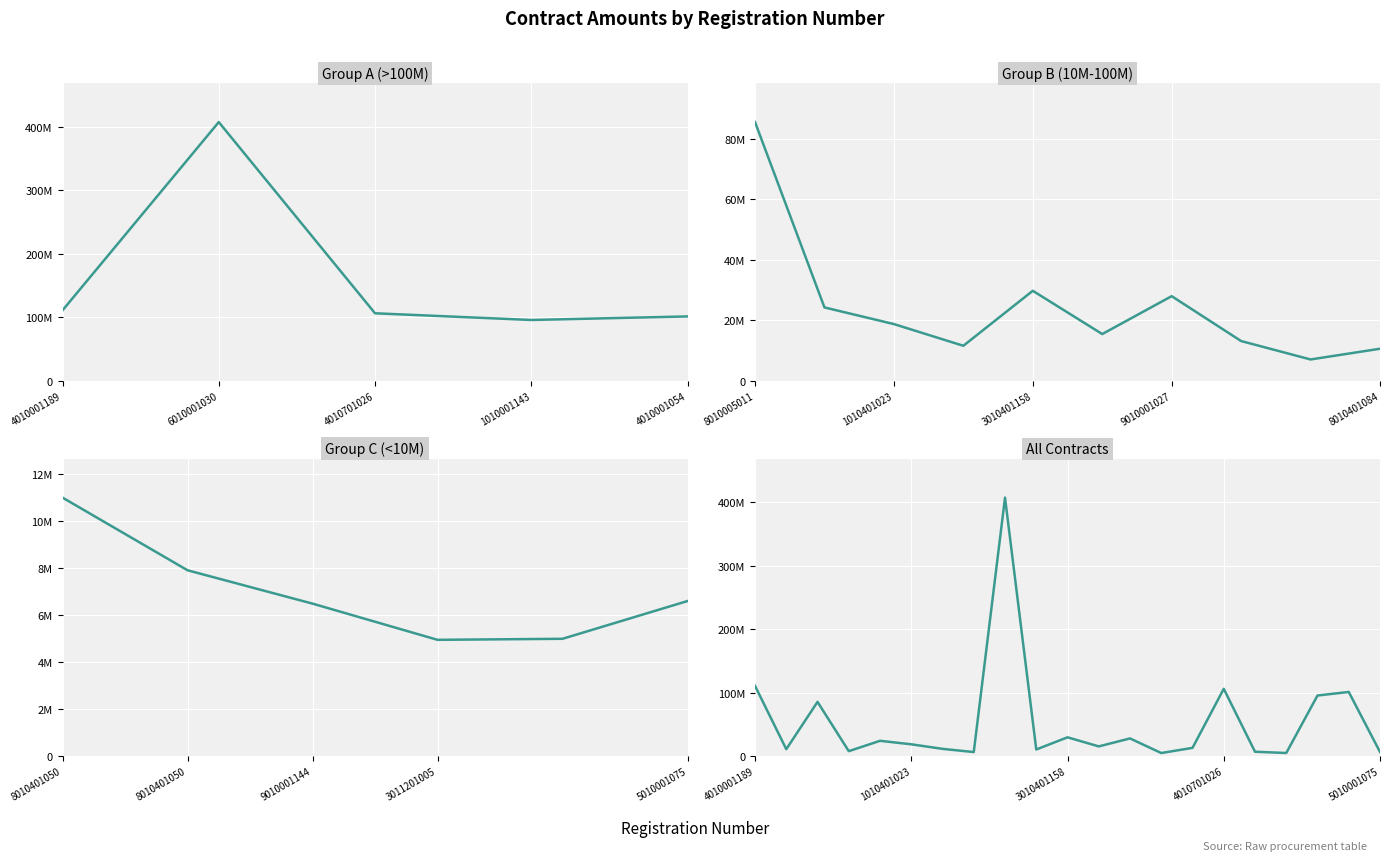

What is the label of the 10th point from the right?

9011101028202